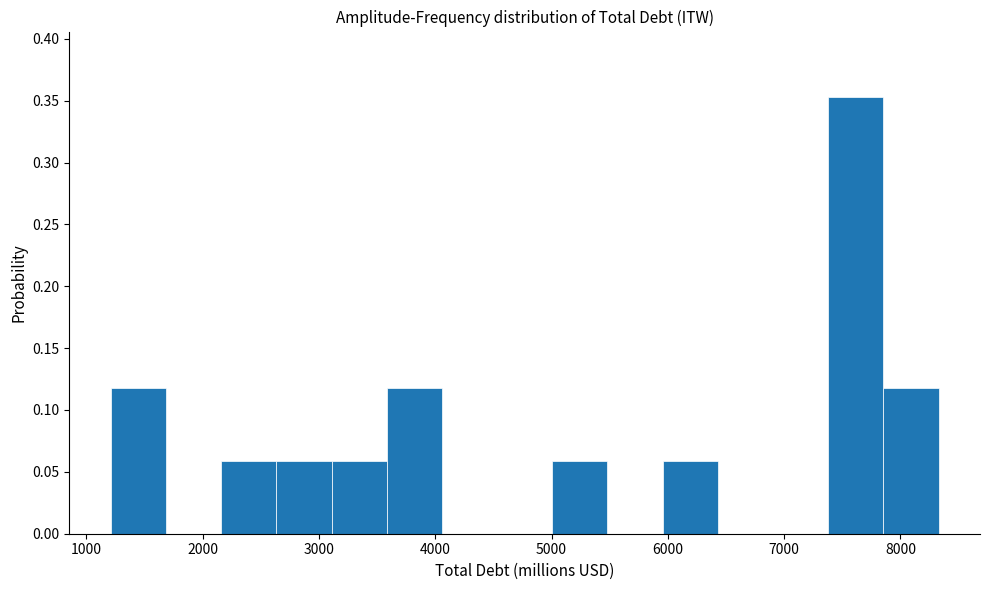

Reading left to right, transcribe this chart: for each bar, give the range it covers on the x-axis and its height. Neither the bar edges nor the heights are printed on the chart, so give them approximately, as read against the axes.

1200 to 1700: 0.120
1700 to 2200: 0
2200 to 2600: 0.060
2600 to 3100: 0.060
3100 to 3600: 0.060
3600 to 4100: 0.120
4100 to 4500: 0
4500 to 5000: 0
5000 to 5500: 0.060
5500 to 6000: 0
6000 to 6400: 0.060
6400 to 6900: 0
6900 to 7400: 0
7400 to 7900: 0.355
7900 to 8300: 0.120